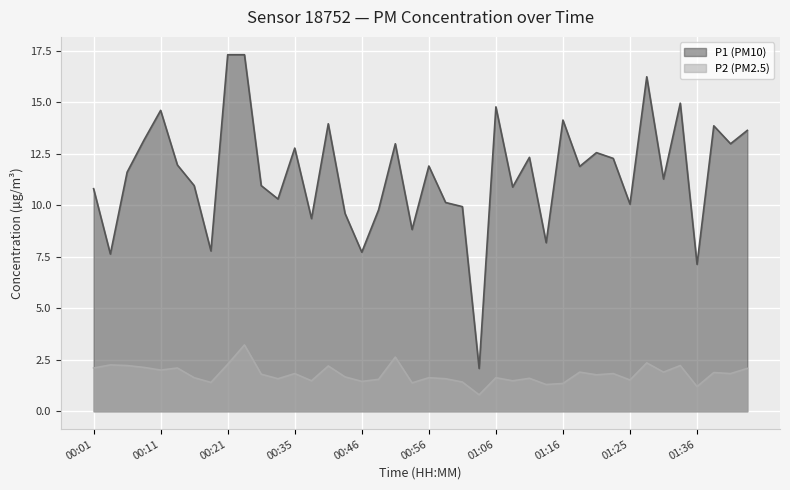

True or false: P2 and P1 cross at least once.

False